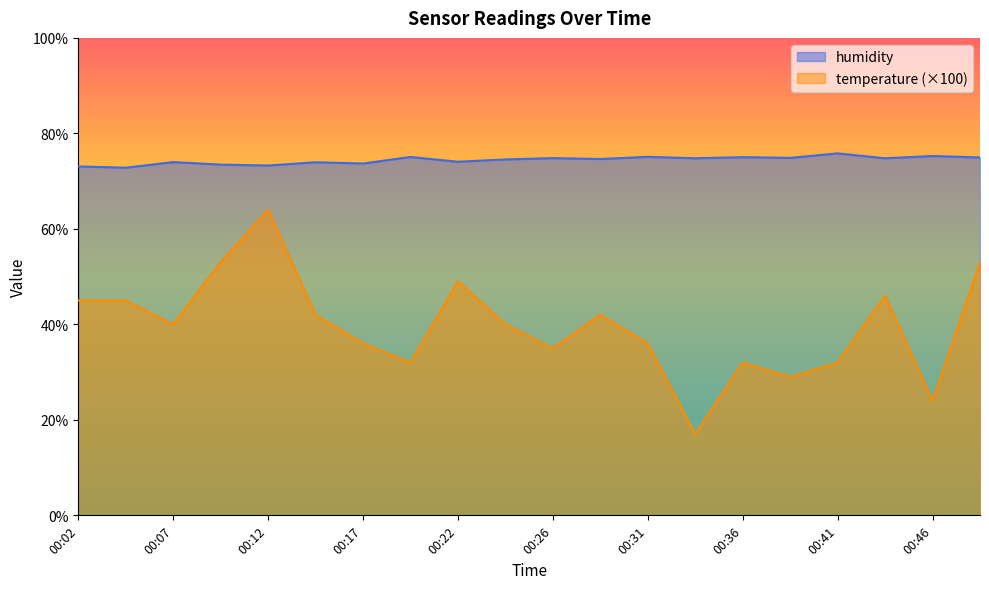

True or false: humidity has a value of 126.0 at 00:29.

False